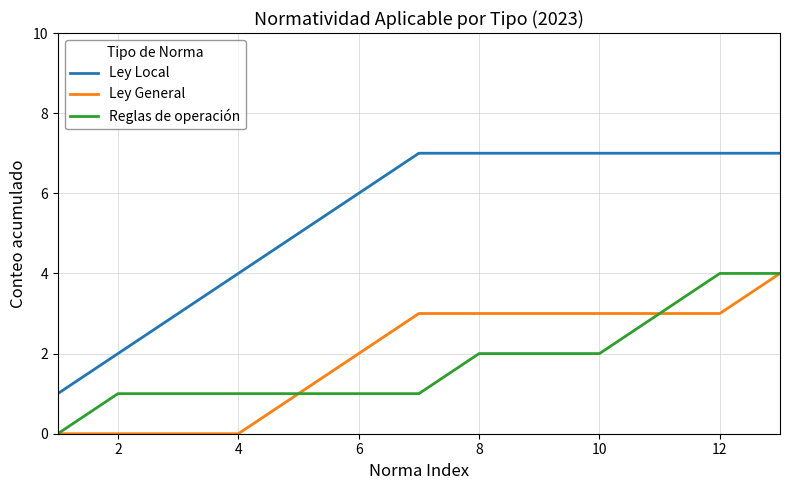

What is the maximum value shown in the chart?

7